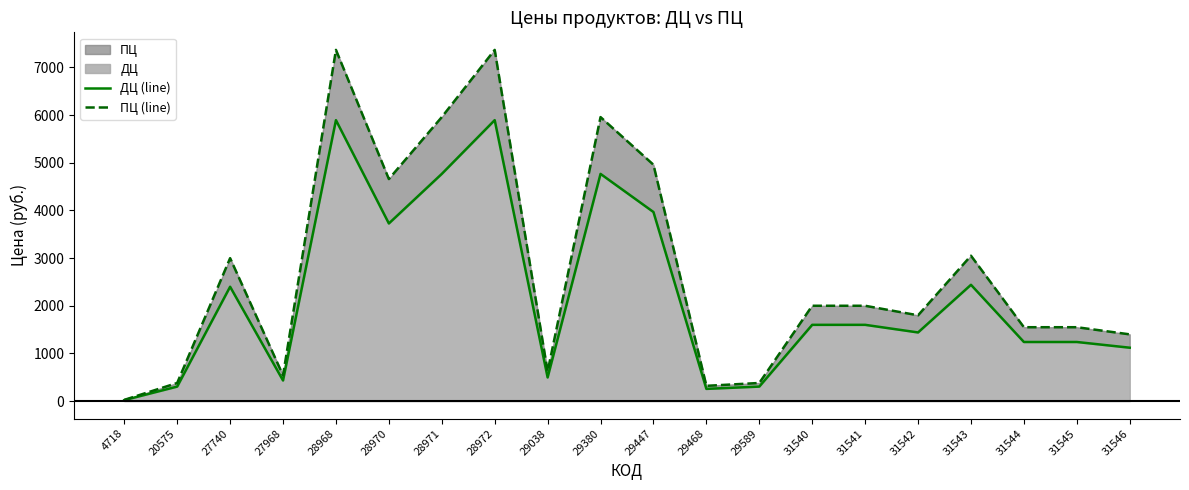

At which label is ПЦ (line) closest to 3697?

31543